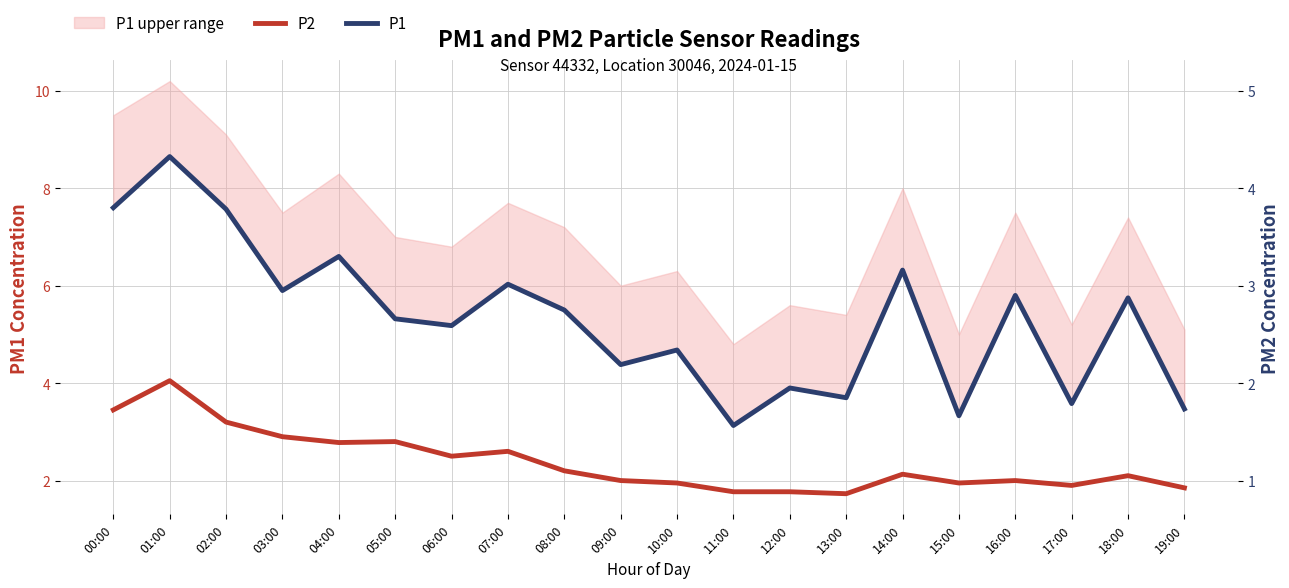

Read the P1 value at 18:00.

5.8